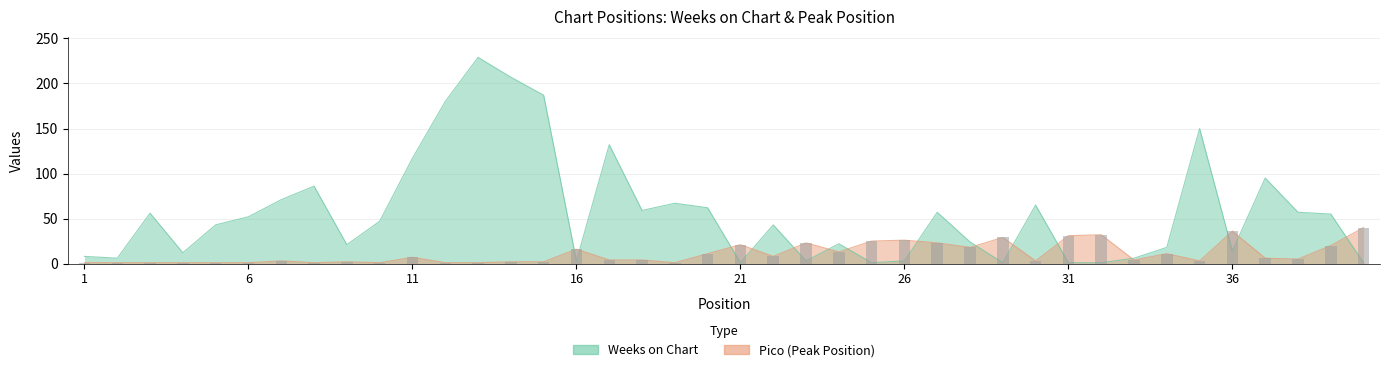

The value of Pico at 31 is 31. True or false?

True